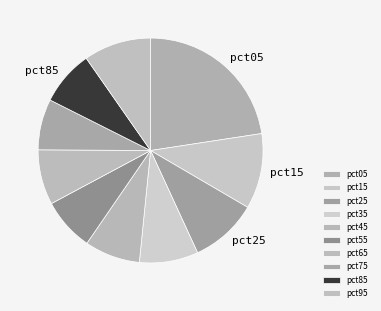

How many slices are in this pie chart?

10